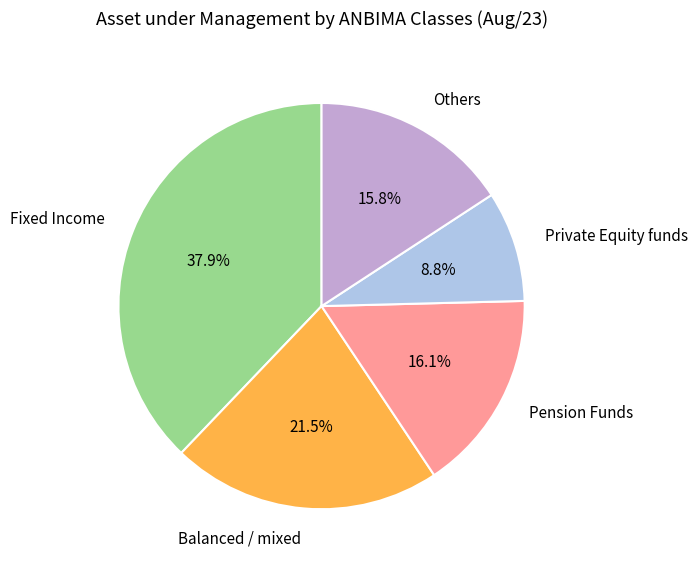

Combined, do Fixed Income and Others account for over 50%?

Yes